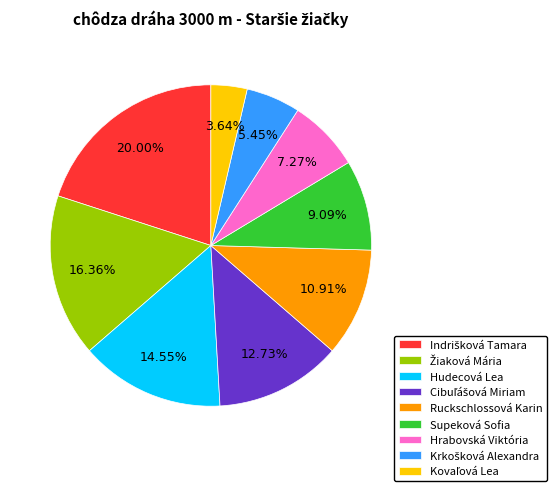

Approximately how many times larger is the value at Ruckschlossová Karin compared to Supeková Sofia?

1.2